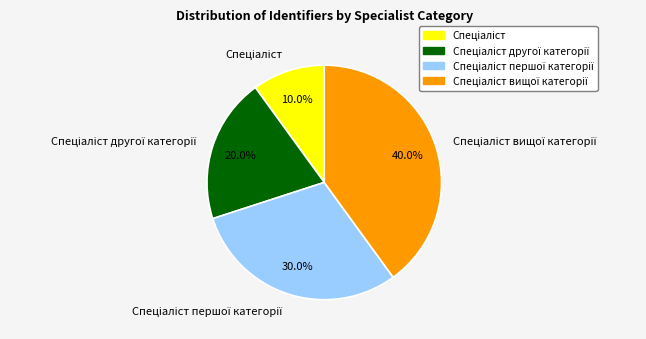

Does any single category account for the majority?

No